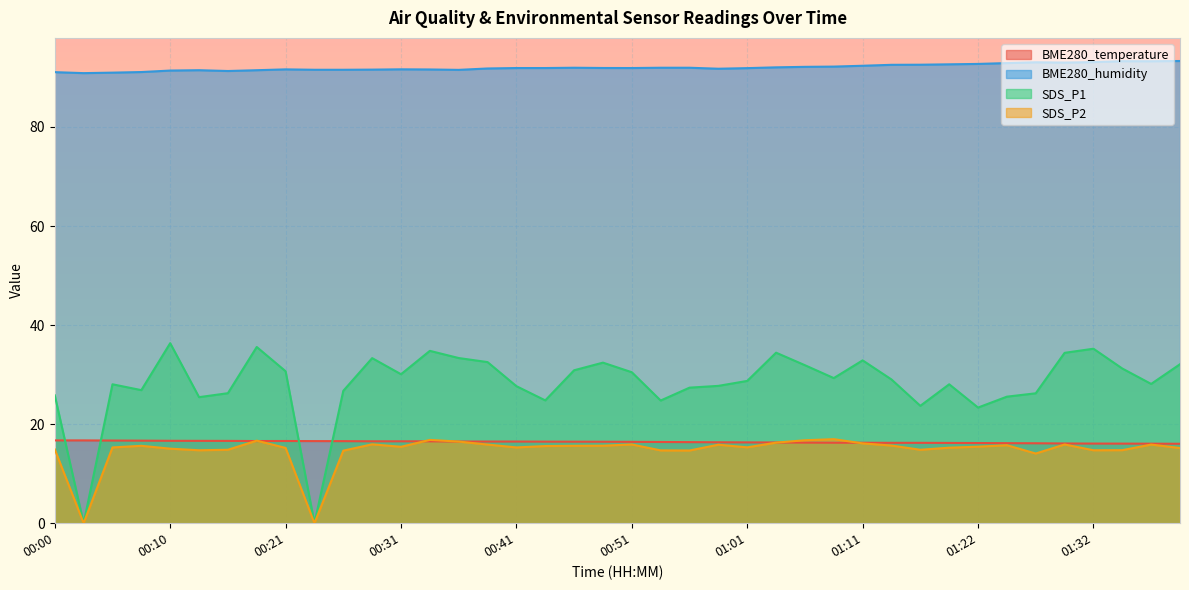

Which category has the lowest value across all series?

00:03